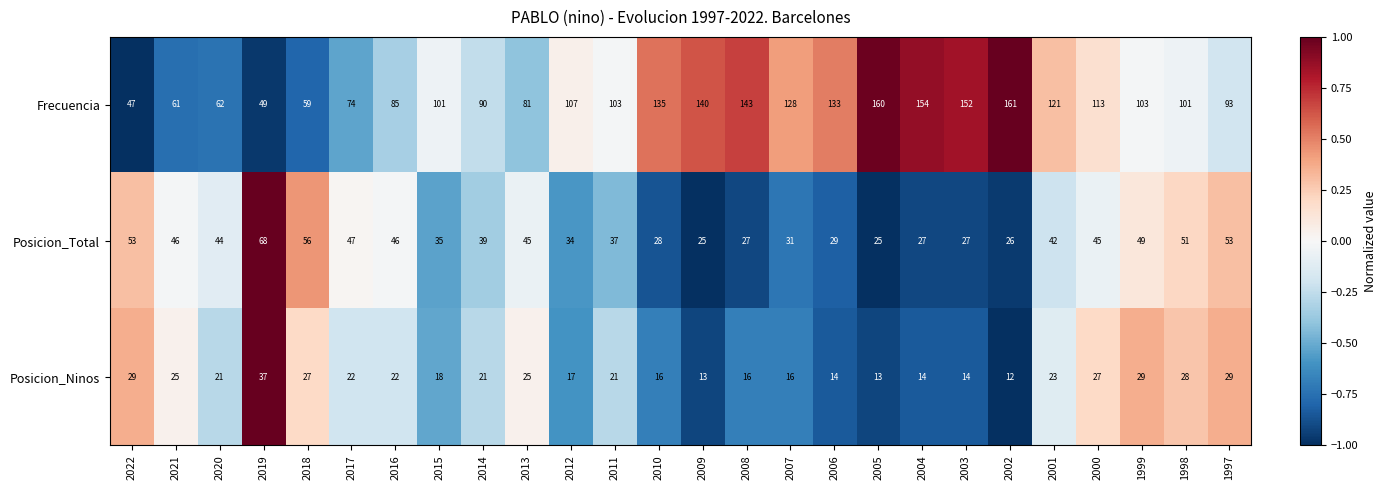

Between 2015 and 2005, which series saw the biggest shift?

Frecuencia